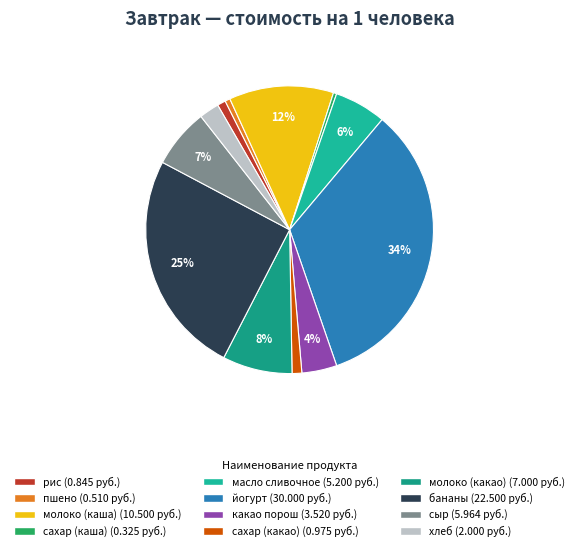

How many segments does this pie chart have?

12